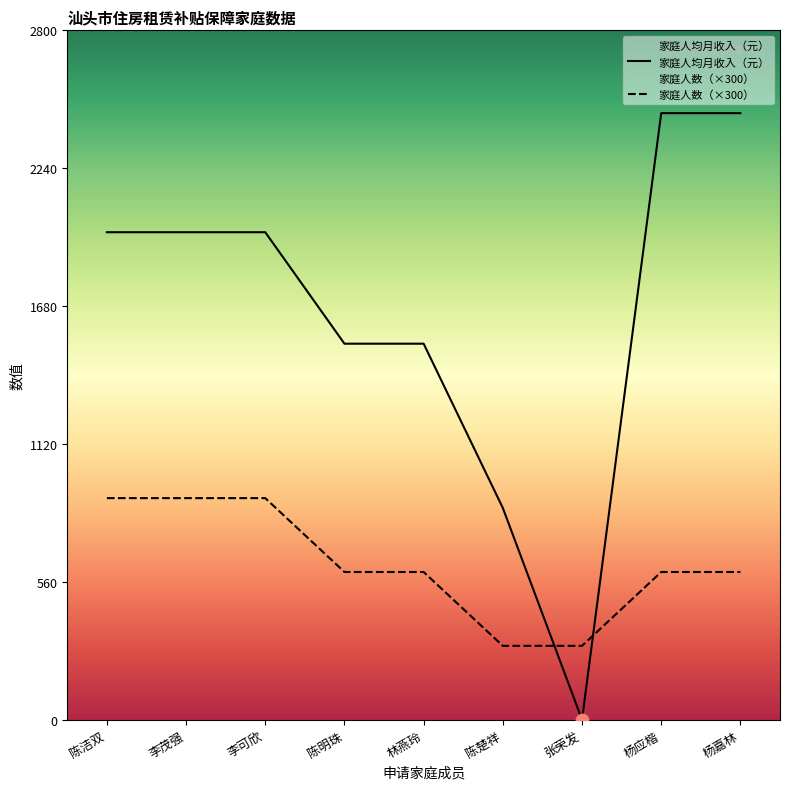

Which series has the largest total across all categories?

家庭人均月收入（元）